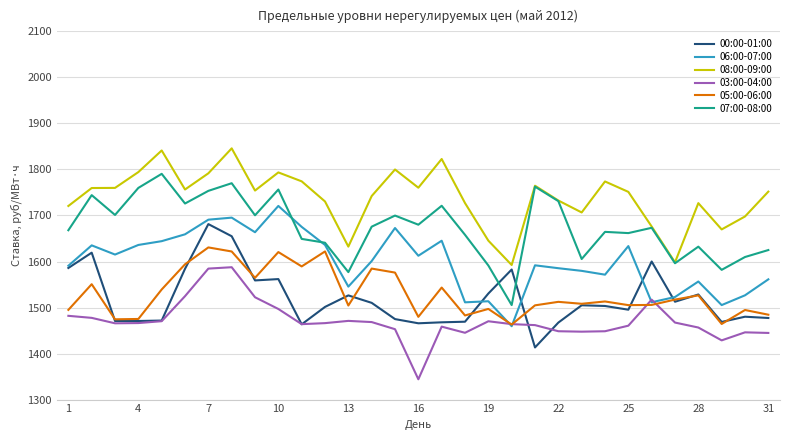

Which series ends up on top after the final intersection of 03:00-04:00 and 00:00-01:00?

00:00-01:00